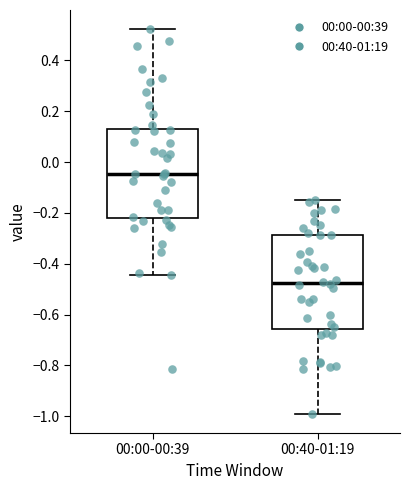

Reading left to right, transcribe this box plot: for each box, give where its median line is, the range the box spans, and where its two whiskers end, as read against the y-axis. The values are not printed on the chart, so give them approximately, as read against the axis.

00:00-00:39: median -0.04, box -0.22 to 0.14, whiskers -0.44 to 0.52
00:40-01:19: median -0.48, box -0.66 to -0.28, whiskers -1.00 to -0.14